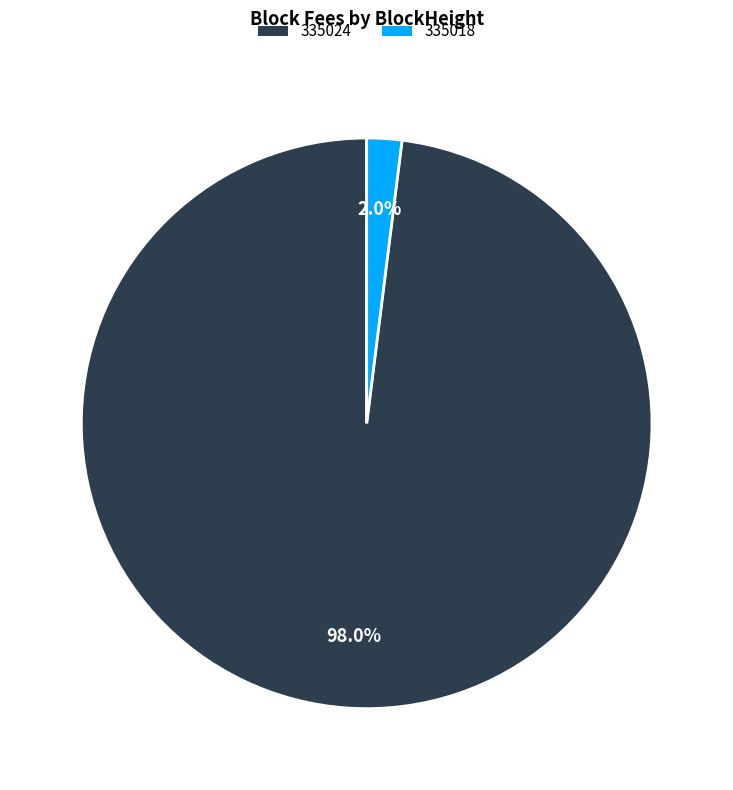

What is the total percentage of 335024 and 335018?

100.0%